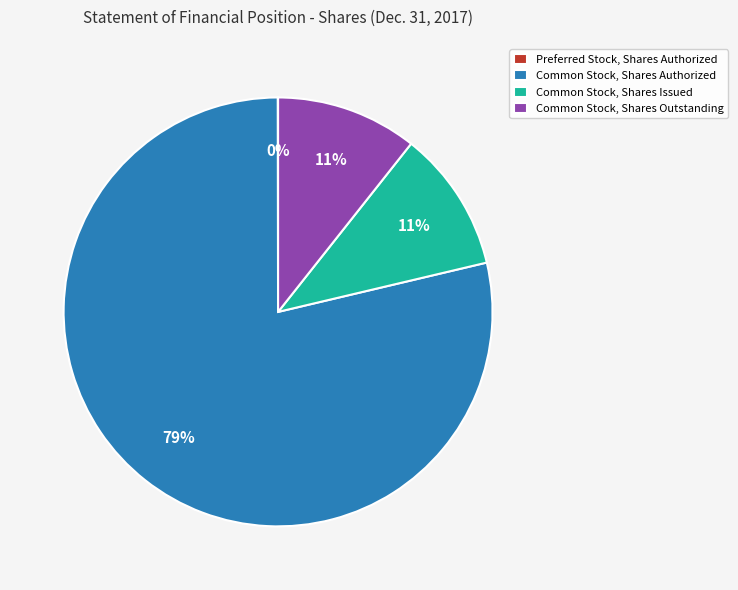

To the nearest percent, what is the combined percentage of Common Stock, Shares Authorized and Common Stock, Shares Outstanding?

89%